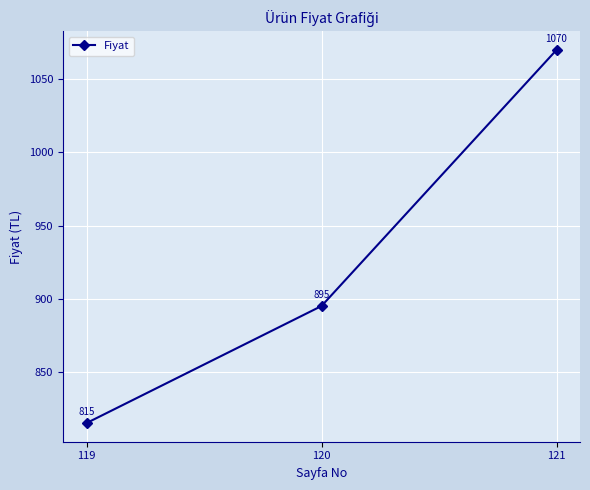

What is the change in value from 119 to 120?

+80